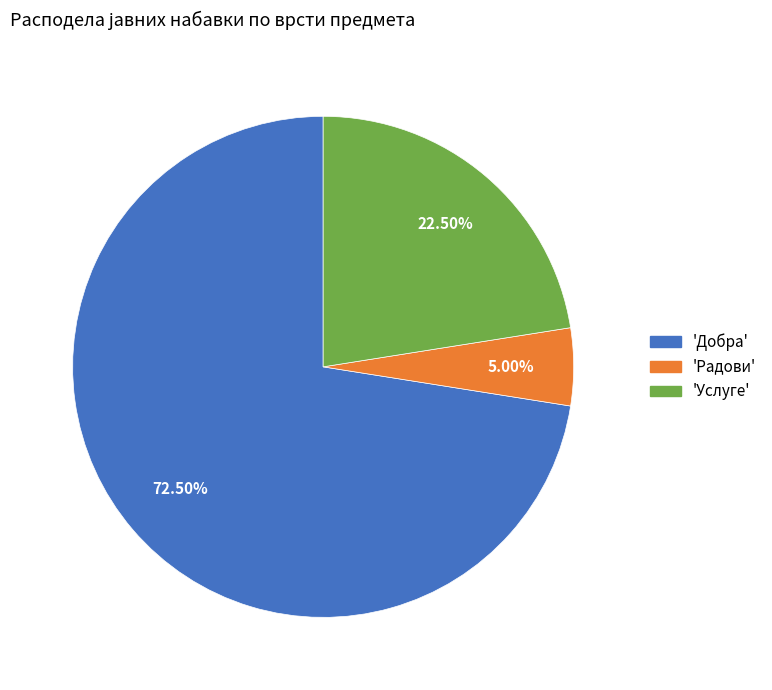

How many slices are in this pie chart?

3